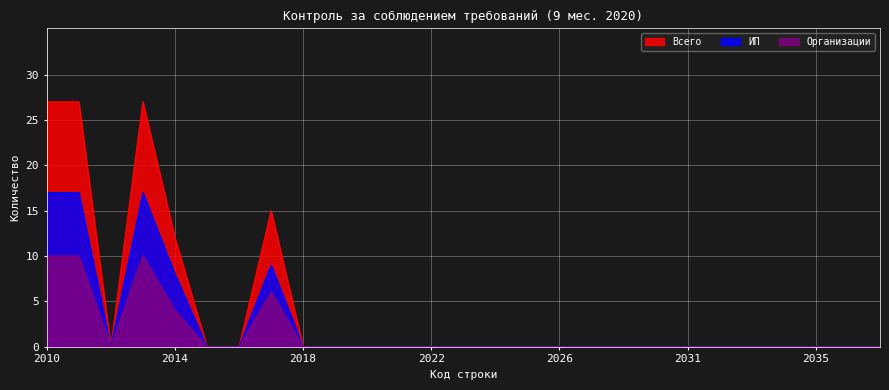

Reading right to left, what are all the values shown in this chart?

Всего: 2037=0	2036=0	2035=0	2034=0	2033=0	2032=0	2031=0	2030=0	2028=0	2027=0	2026=0	2025=0	2024=0	2023=0	2022=0	2021=0	2020=0	2019=0	2018=0	2017=15	2016=0	2015=0	2014=12	2013=27	2012=0	2011=27	2010=27
ИП: 2037=0	2036=0	2035=0	2034=0	2033=0	2032=0	2031=0	2030=0	2028=0	2027=0	2026=0	2025=0	2024=0	2023=0	2022=0	2021=0	2020=0	2019=0	2018=0	2017=9	2016=0	2015=0	2014=8	2013=17	2012=0	2011=17	2010=17
Организации: 2037=0	2036=0	2035=0	2034=0	2033=0	2032=0	2031=0	2030=0	2028=0	2027=0	2026=0	2025=0	2024=0	2023=0	2022=0	2021=0	2020=0	2019=0	2018=0	2017=6	2016=0	2015=0	2014=4	2013=10	2012=0	2011=10	2010=10